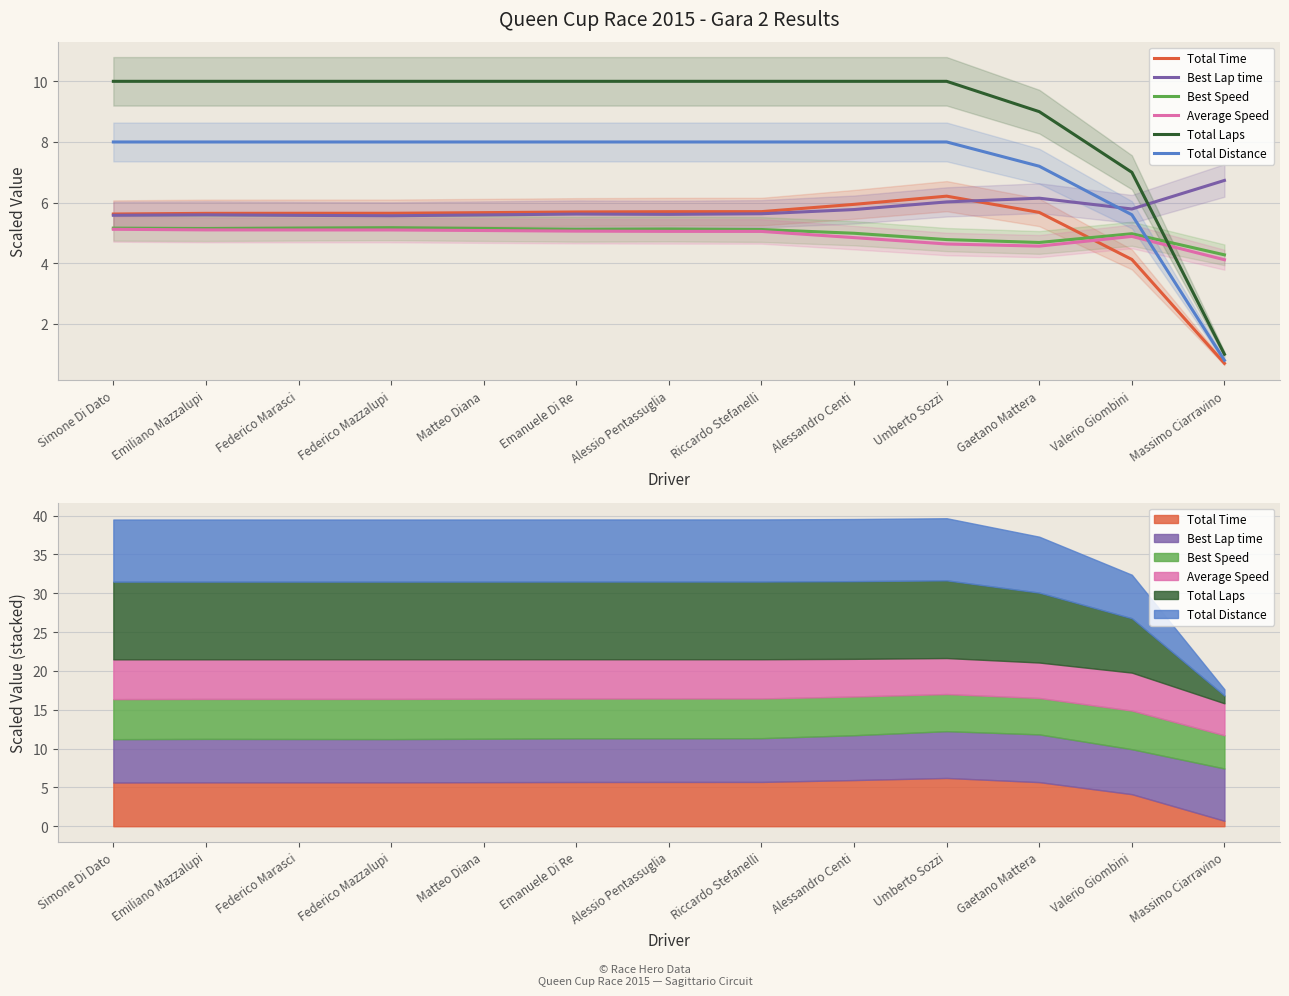

Is it true that Best Lap time equals 5.6 at Federico Mazzalupi?

True